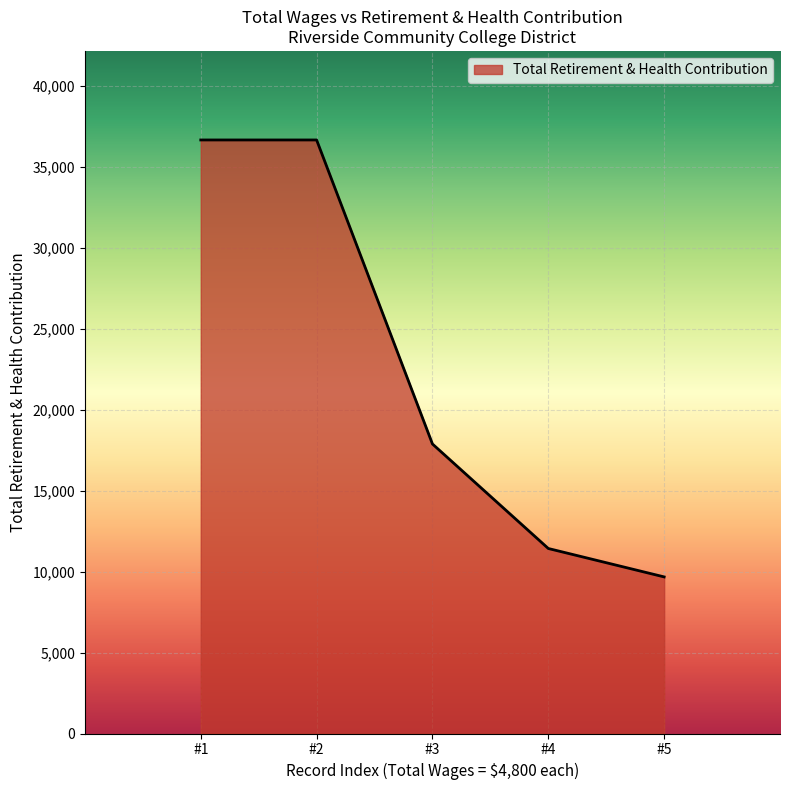

Does the chart have visible grid lines?

Yes